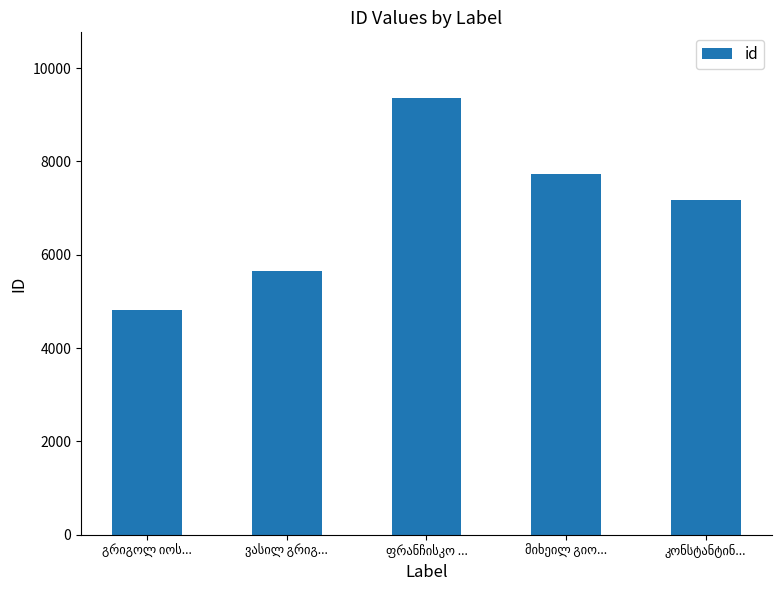

What is the average value?

6943